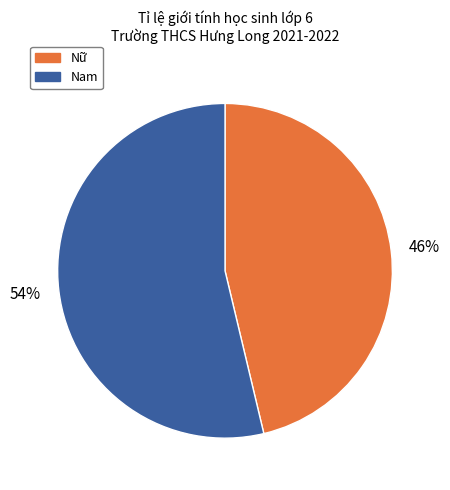

To the nearest percent, what is the combined percentage of Nam and Nữ?

100%